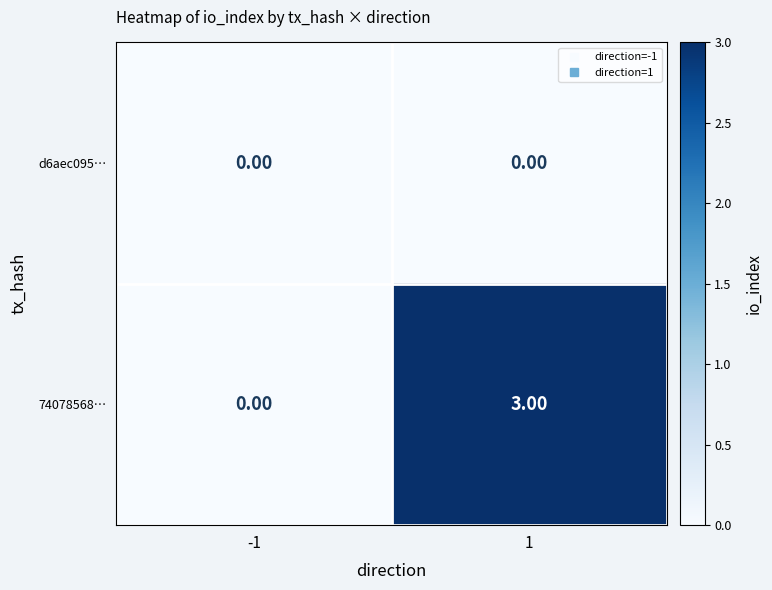

What is the sum of the 74078568… values at -1 and 1?

3